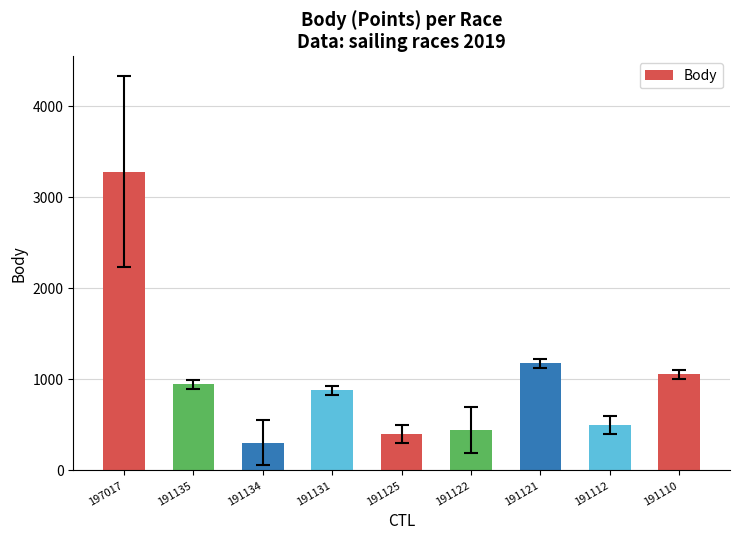

What is the minimum value shown in the chart?

305